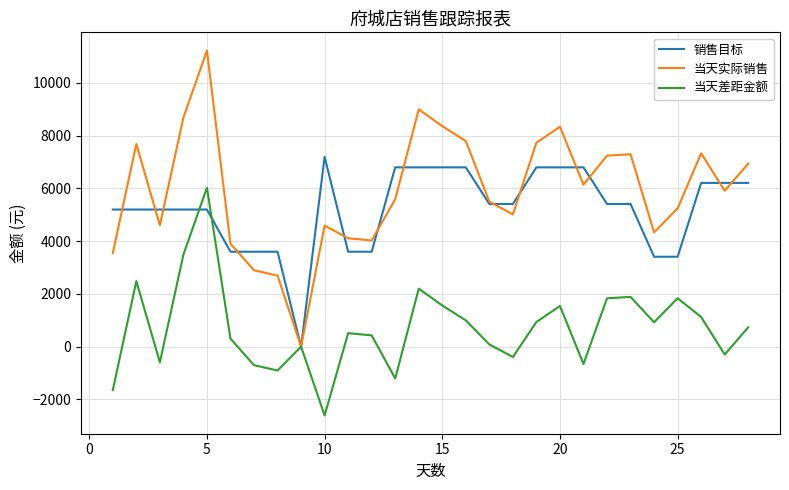

Which series has the widest spread of values?

当天实际销售